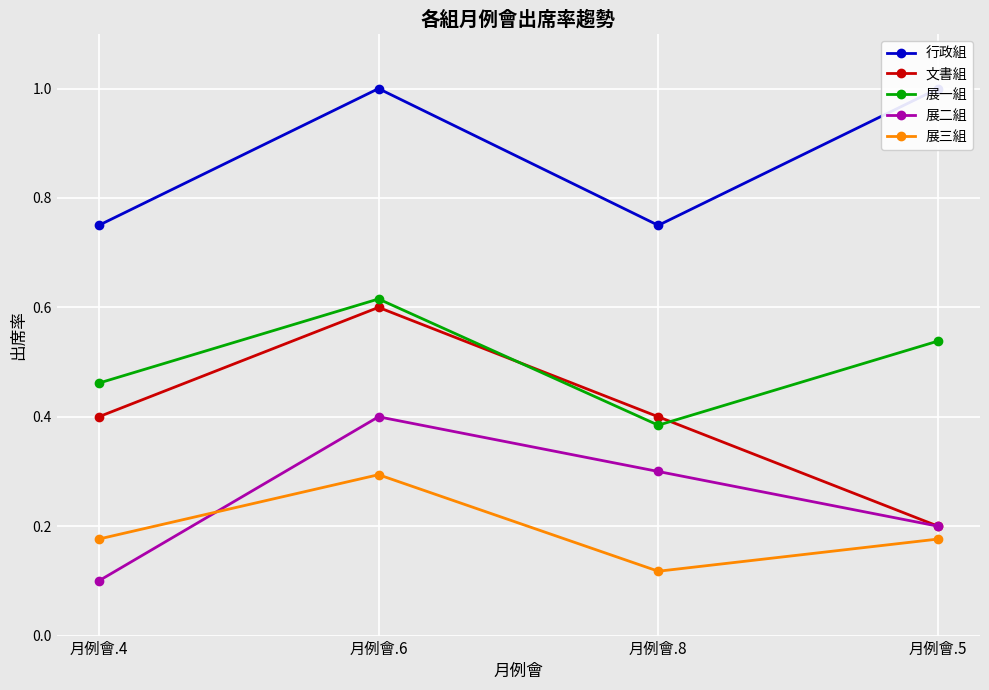

Read the 展一組 value at 月例會.8.

0.4